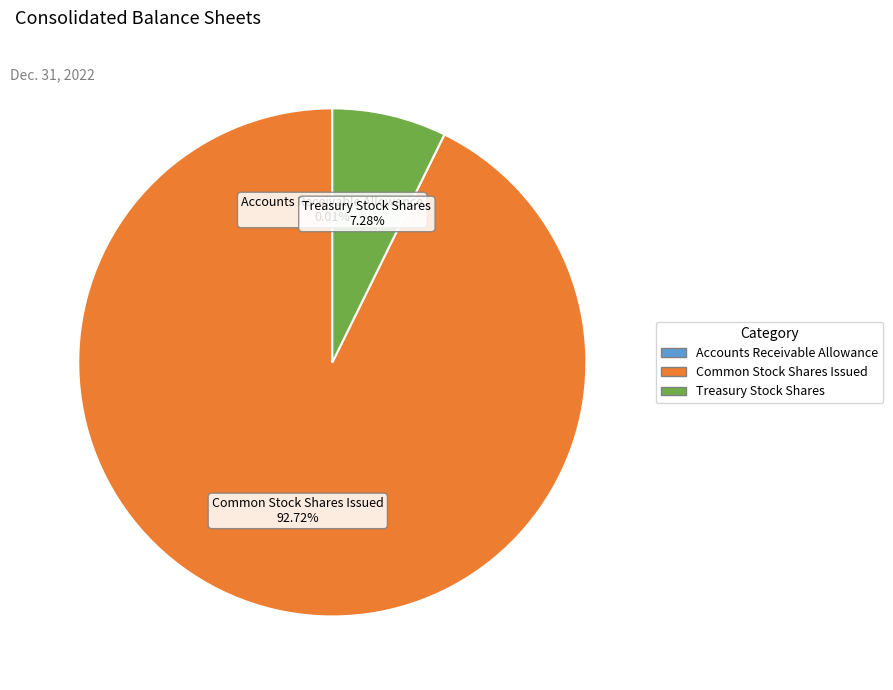

Is there a majority slice in this chart?

Yes